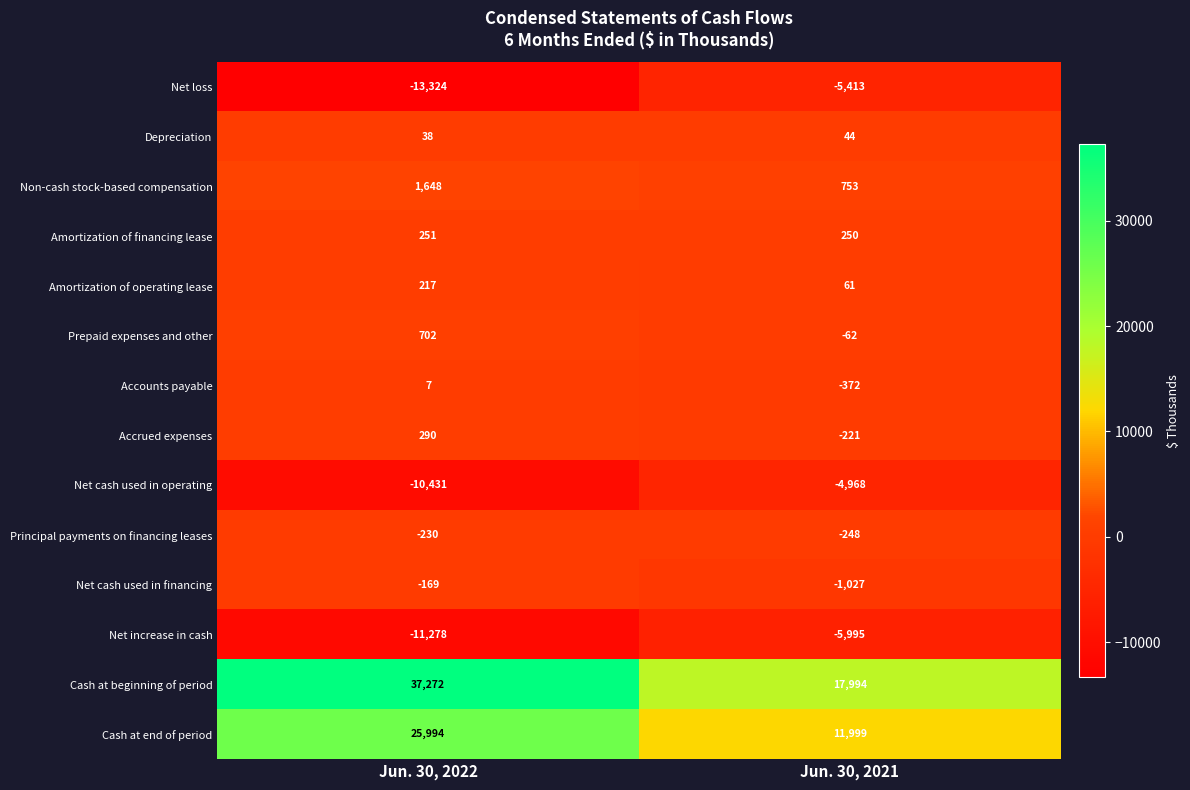

At Jun. 30, 2021, list the series in order from largest to smallest.

Cash at beginning of period, Cash at end of period, Non-cash stock-based compensation, Amortization of financing lease, Amortization of operating lease, Depreciation, Prepaid expenses and other, Accrued expenses, Principal payments on financing leases, Accounts payable, Net cash used in financing, Net cash used in operating, Net loss, Net increase in cash